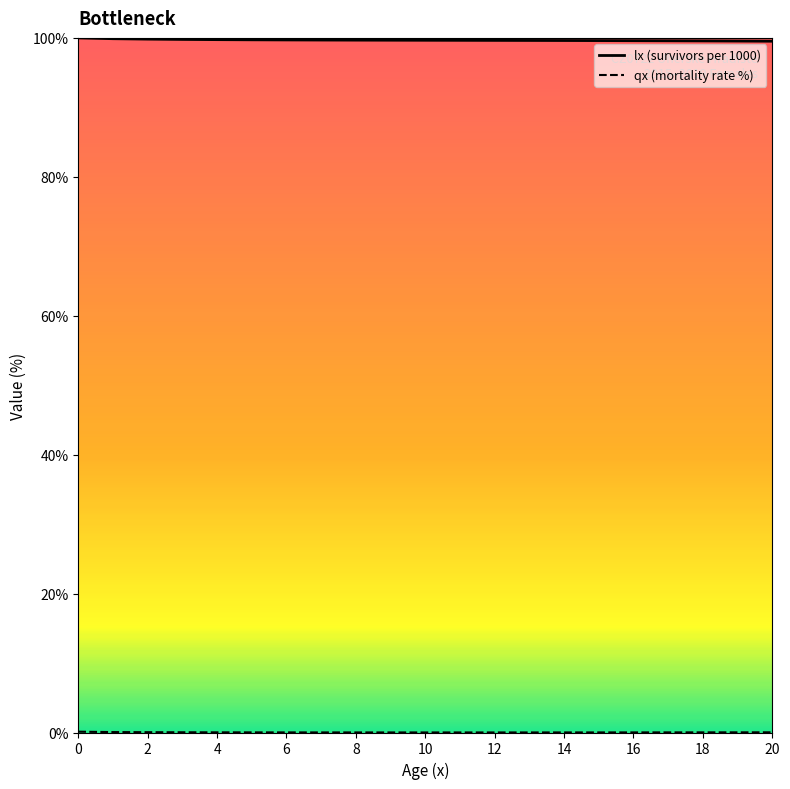

What is the lowest value of the lx (survivors per 1000) series?

99.5